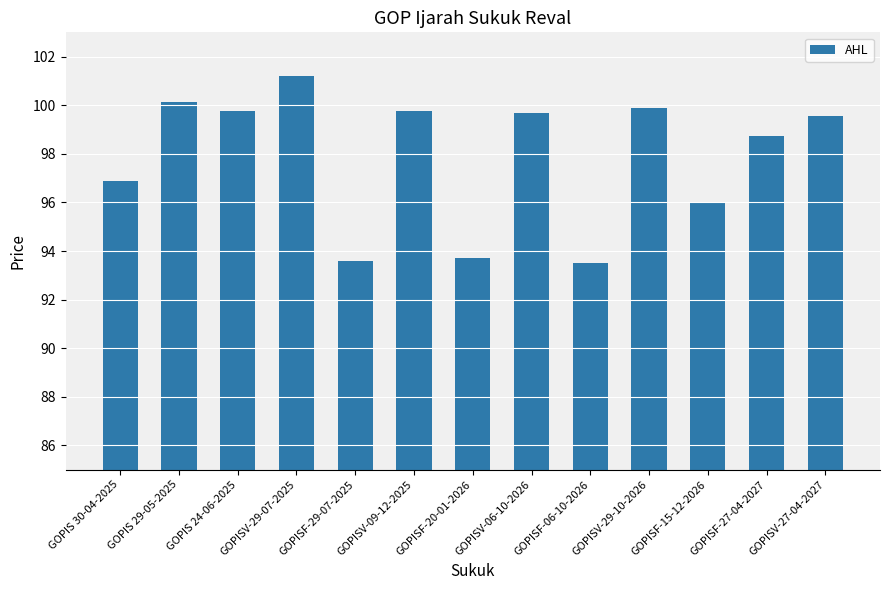

What is the ratio of the value at GOPISF-29-07-2025 to the value at GOPISV-29-10-2026?

0.9